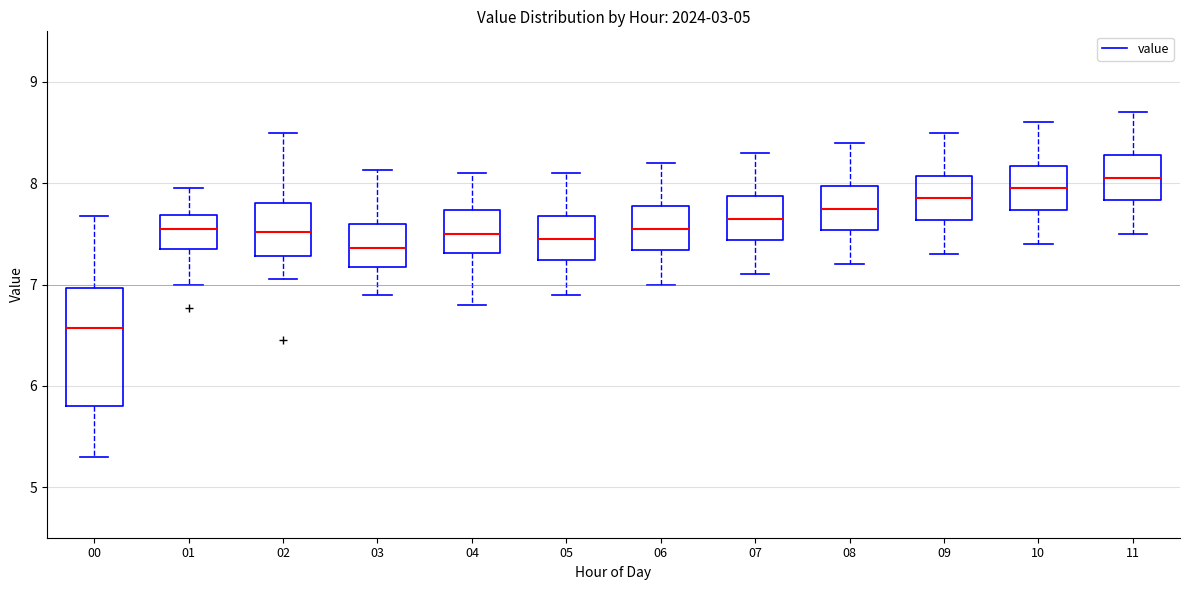

Reading left to right, transcribe this box plot: for each box, give where its median line is, the range the box spans, and where its two whiskers end, as read against the y-axis. The values are not printed on the chart, so give them approximately, as read against the axis.

00: median 6.6, box 5.8 to 7.0, whiskers 5.3 to 7.7
01: median 7.6, box 7.4 to 7.7, whiskers 7.0 to 8.0
02: median 7.5, box 7.3 to 7.8, whiskers 7.1 to 8.5
03: median 7.4, box 7.2 to 7.6, whiskers 6.9 to 8.1
04: median 7.5, box 7.3 to 7.7, whiskers 6.8 to 8.1
05: median 7.5, box 7.2 to 7.7, whiskers 6.9 to 8.1
06: median 7.6, box 7.3 to 7.8, whiskers 7.0 to 8.2
07: median 7.7, box 7.4 to 7.9, whiskers 7.1 to 8.3
08: median 7.8, box 7.5 to 8.0, whiskers 7.2 to 8.4
09: median 7.9, box 7.6 to 8.1, whiskers 7.3 to 8.5
10: median 8.0, box 7.7 to 8.2, whiskers 7.4 to 8.6
11: median 8.1, box 7.8 to 8.3, whiskers 7.5 to 8.7